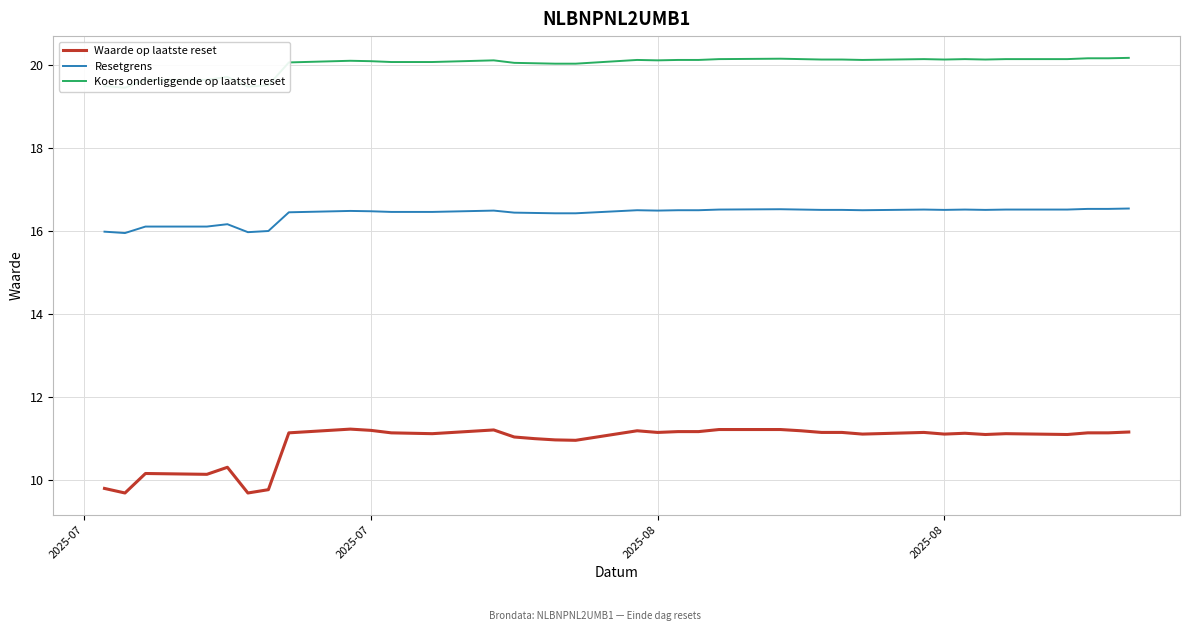

How many data points in Waarde op laatste reset are less than 11?

9